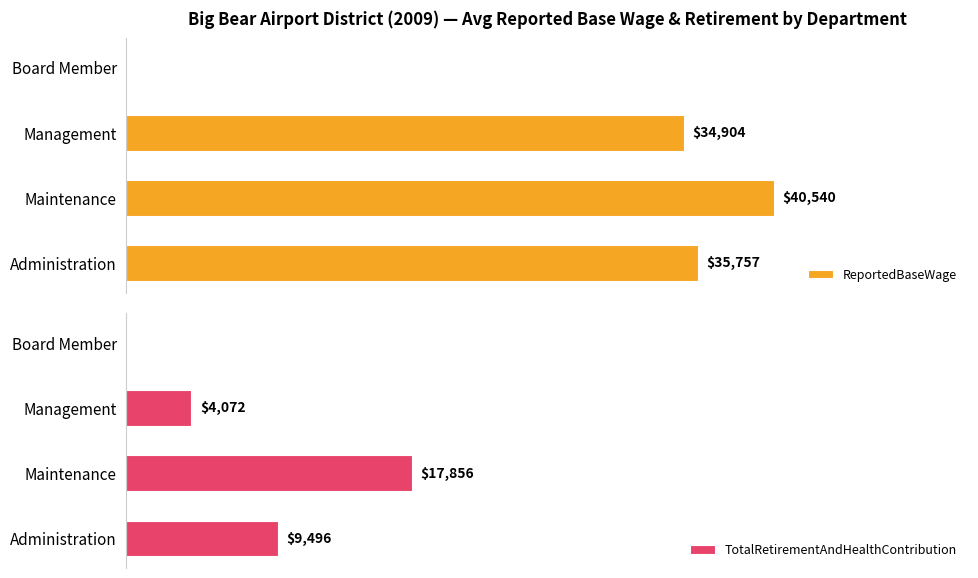

How many bars are there in each group?

2